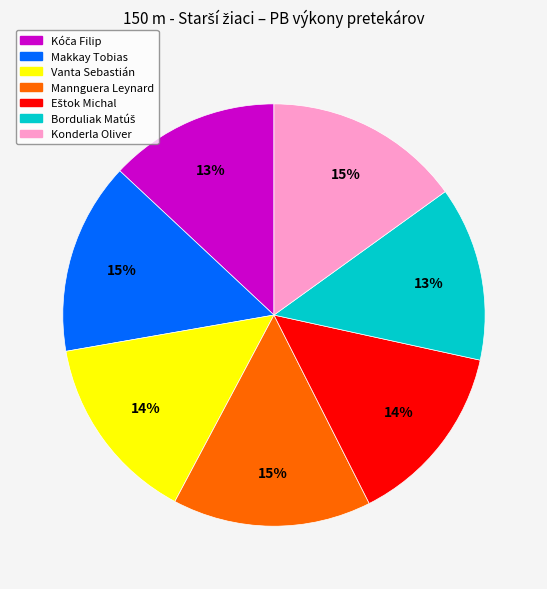

Is it true that Makkay Tobias is 3% of the pie?

False